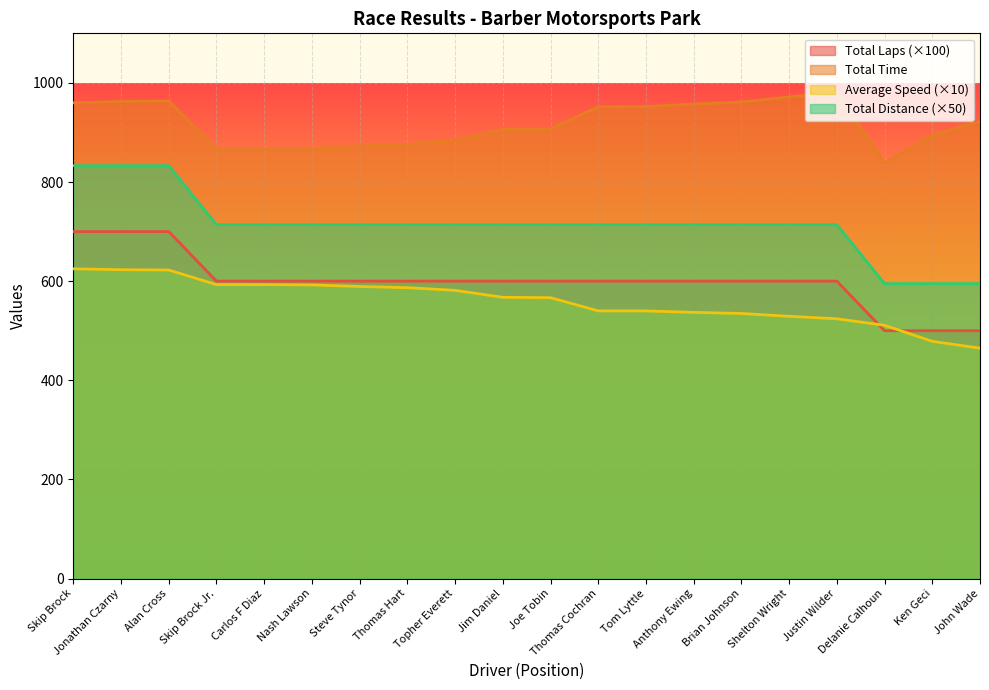

What is the greatest value displayed?

980.9